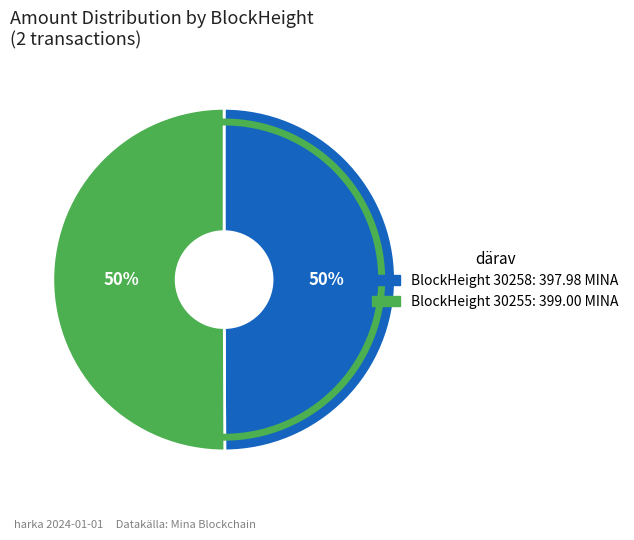

To the nearest percent, what is the average slice percentage?

50%